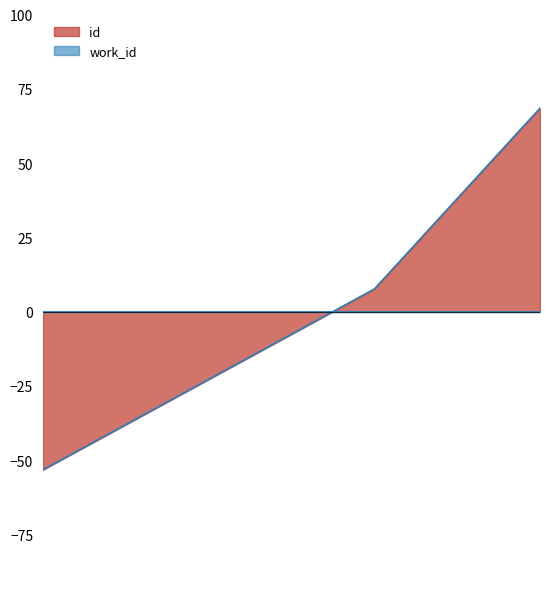

What is the difference between the values at 22784 and 22786?

60.9